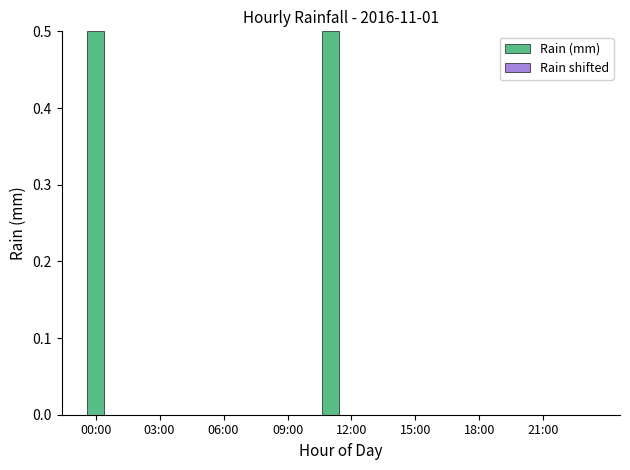

What is the sum of all values?

1.0